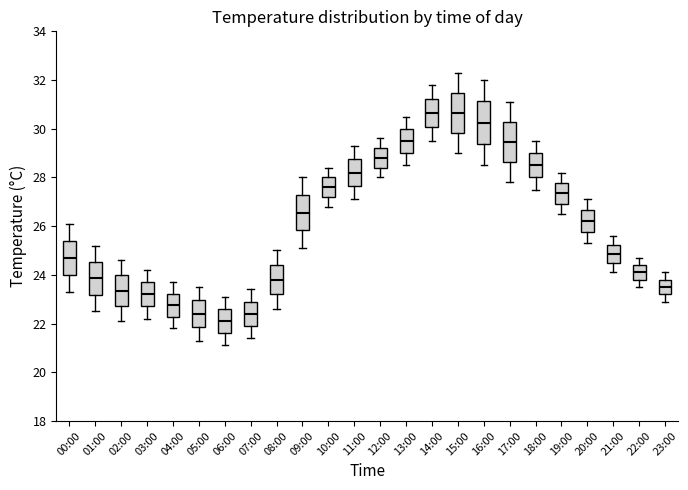

Where is the upper edge of the box for 02:00 on the y-axis? The values are not printed on the chart, so give them approximately, as read against the axis.

24.0